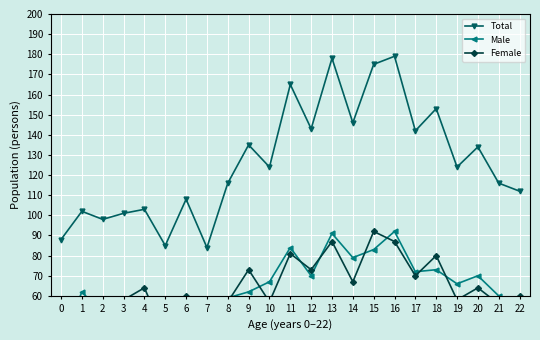

What is the greatest value displayed?

179